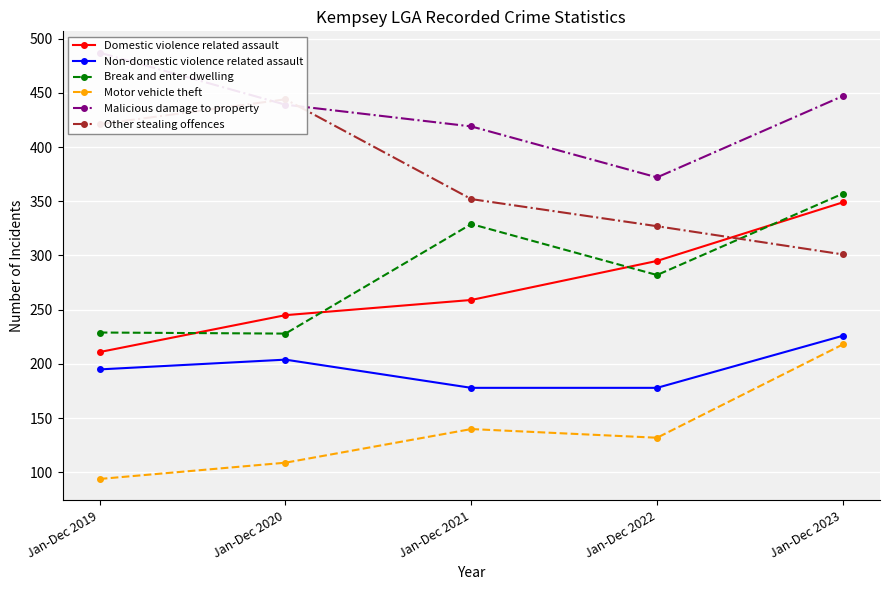

True or false: Domestic violence related assault has more than 0 points higher than both neighbors.

False